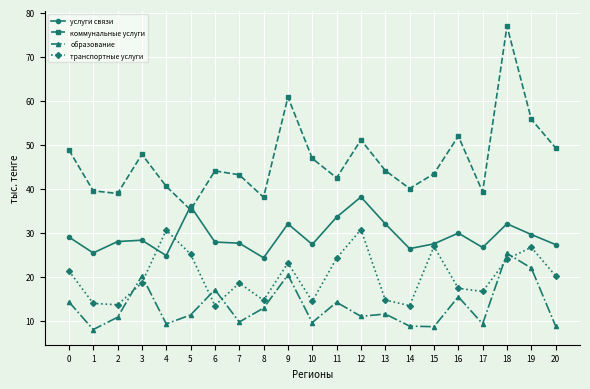

How many series are shown in this chart?

4